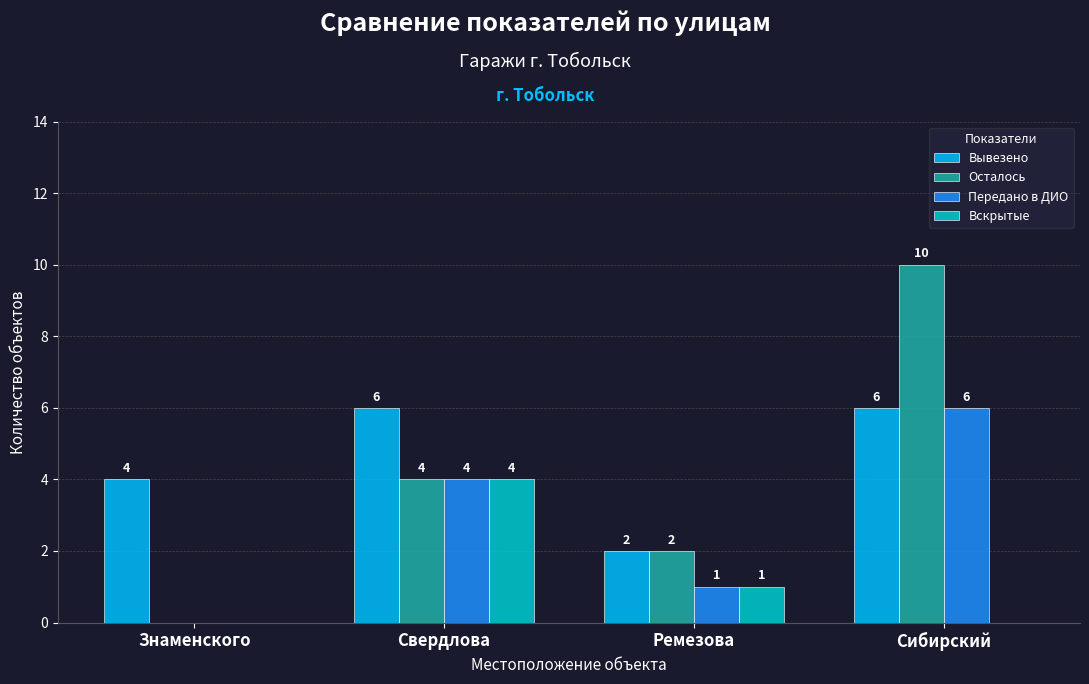

Does the chart contain stacked bars?

No